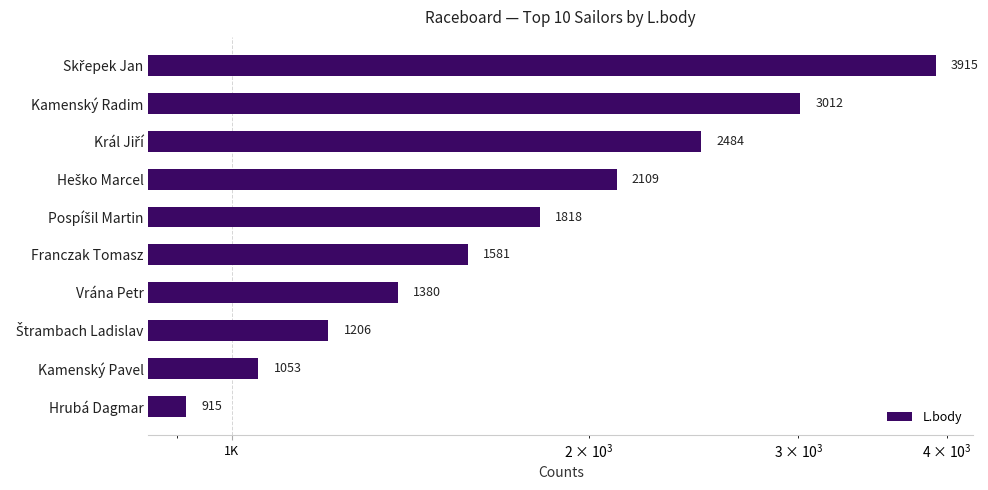

What is the approximate value at Franczak Tomasz, to the nearest 50?

1600